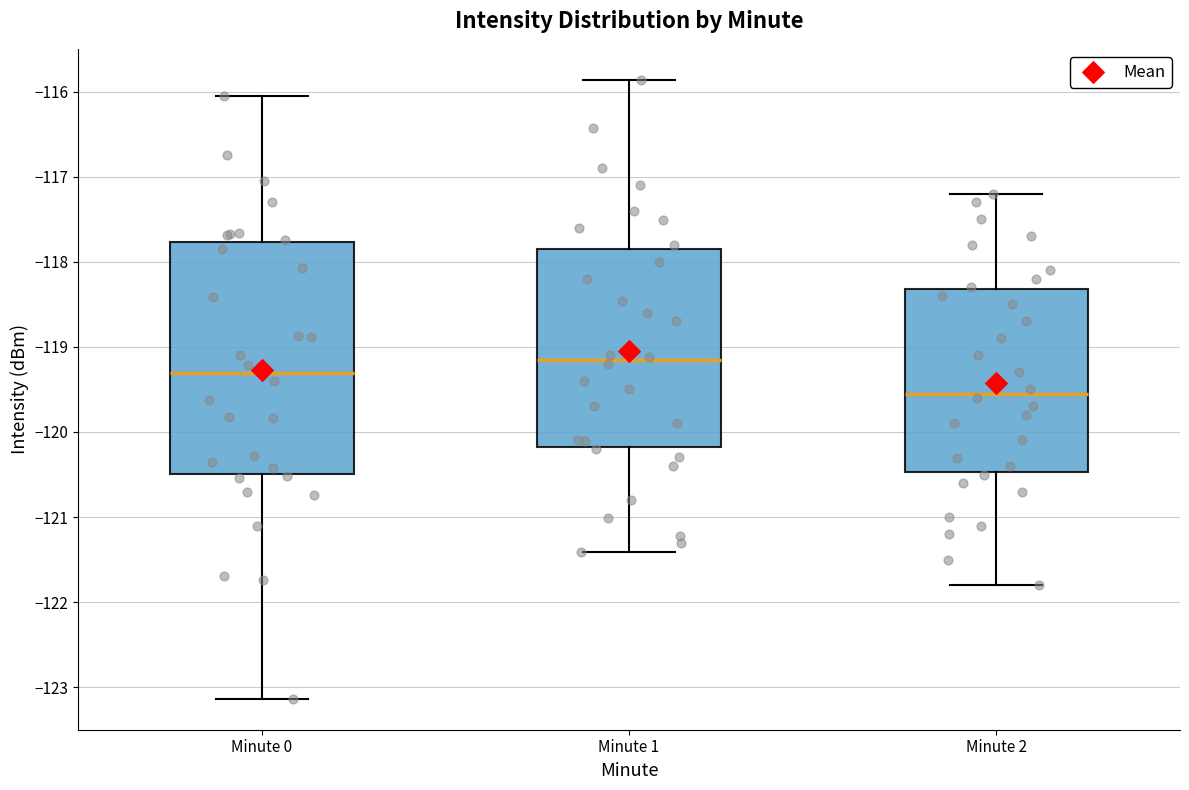

Reading left to right, transcribe this box plot: for each box, give where its median line is, the range the box spans, and where its two whiskers end, as read against the y-axis. The values are not printed on the chart, so give them approximately, as read against the axis.

Minute 0: median -119.3, box -120.5 to -117.8, whiskers -123.1 to -116.1
Minute 1: median -119.2, box -120.2 to -117.8, whiskers -121.4 to -115.9
Minute 2: median -119.5, box -120.5 to -118.3, whiskers -121.8 to -117.2